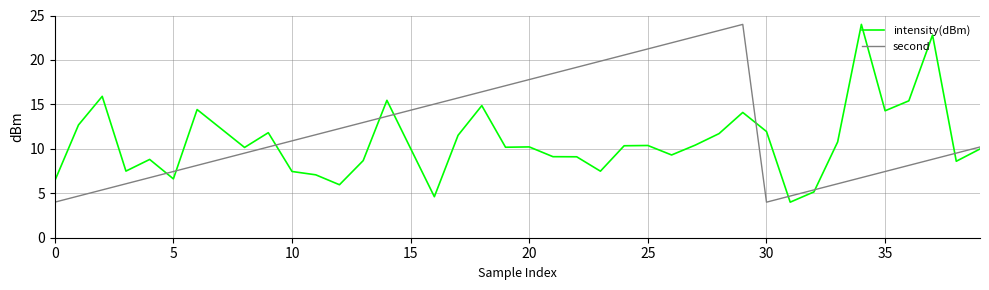

Which series ends up on top after the final intersection of intensity(dBm) and second?

second